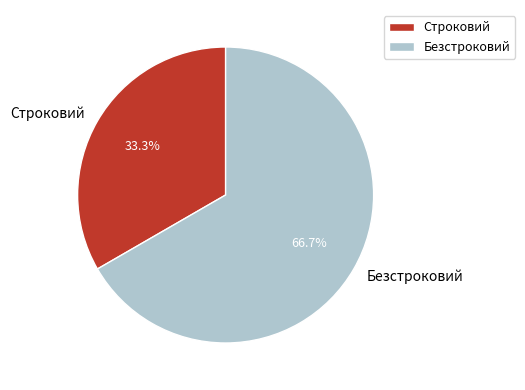

How many segments does this pie chart have?

2